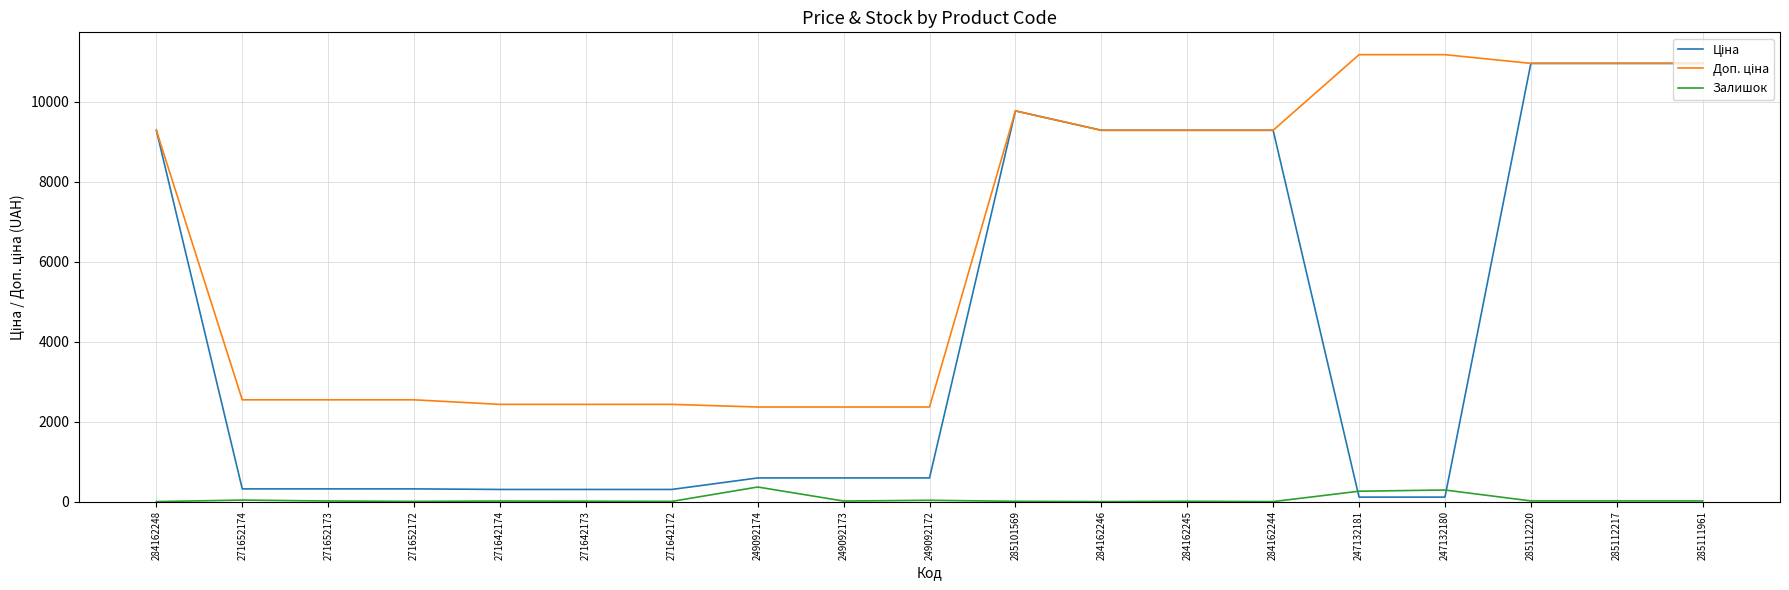

What is the total value across all series at 284162248?

18580.9